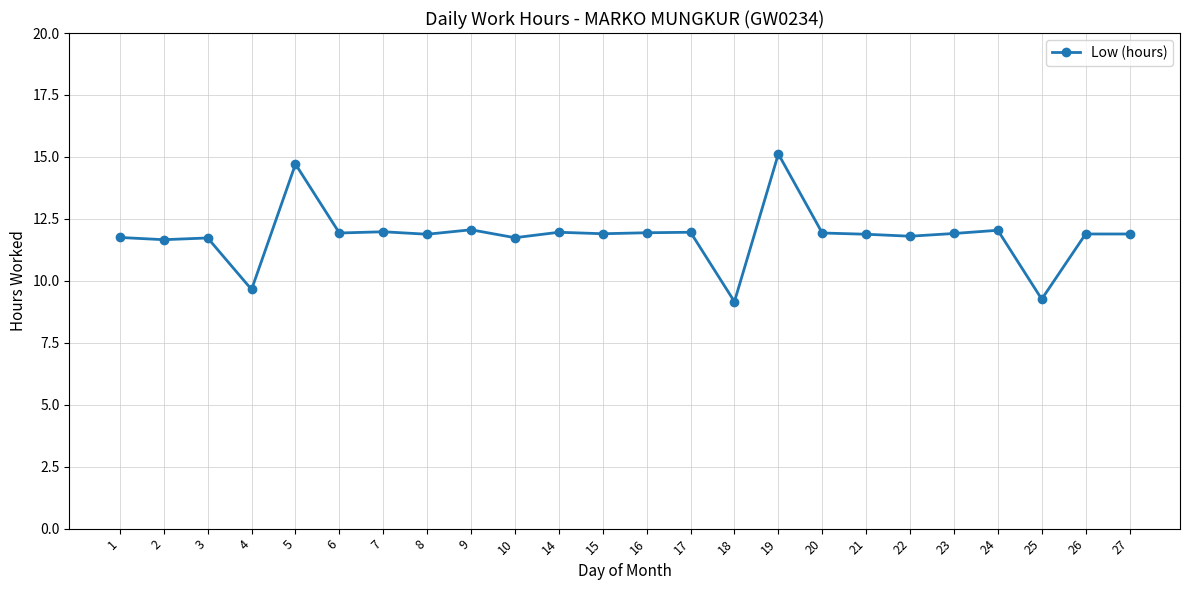

True or false: the data has more than 1 interior local peaks.

True